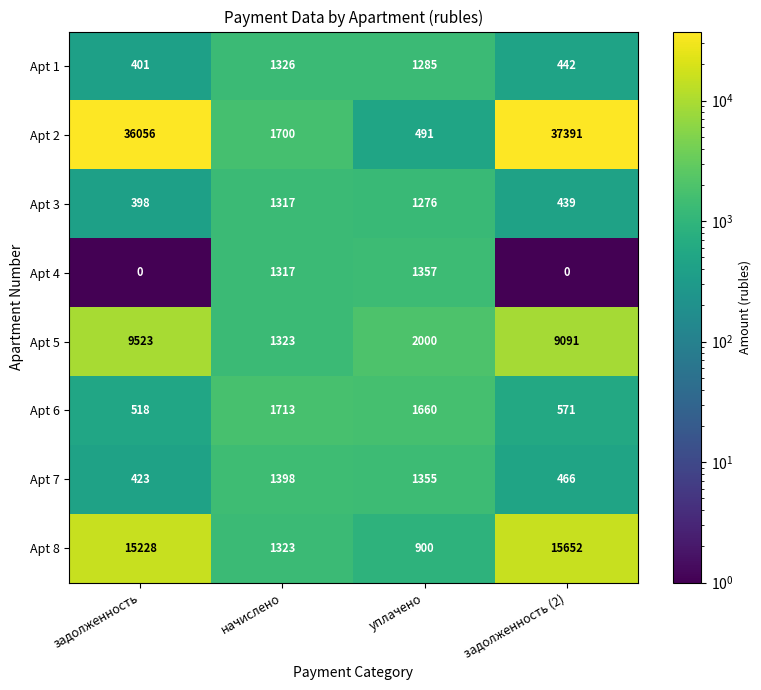

The Apt 6 series shows 765 at задолженность (2). True or false?

False